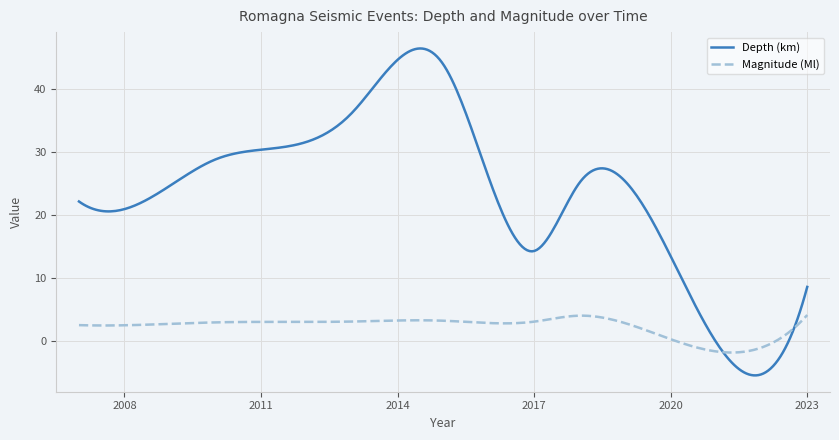

Which series has the largest total across all categories?

Depth (km)